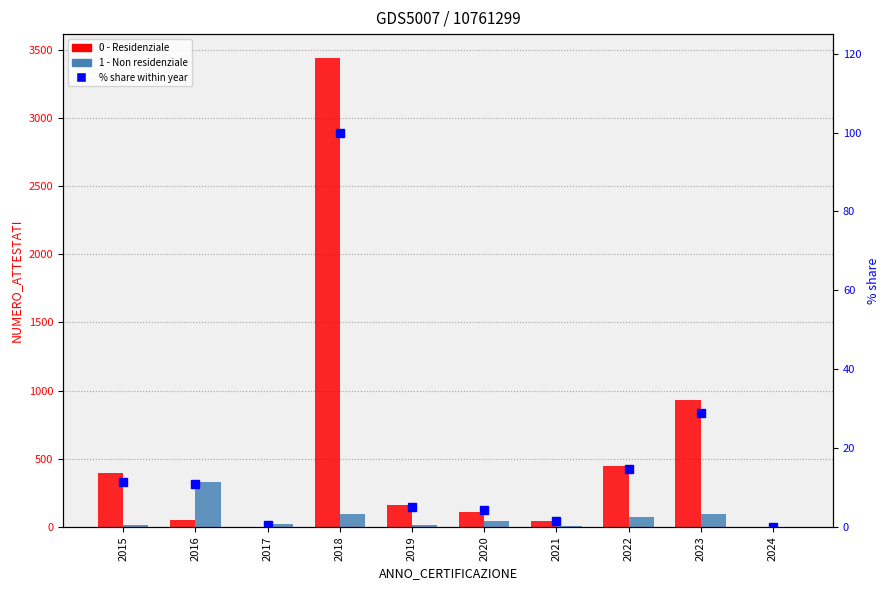

What is the sum of the 1 - Non residenziale values at 2016 and 2017?

352.0